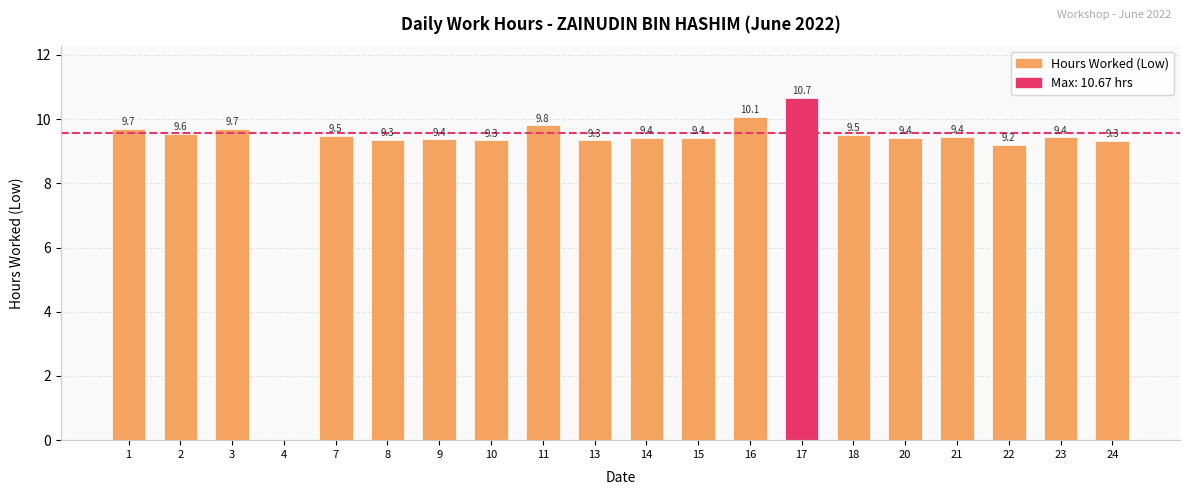

What is the change in value from 4 to 10?

+9.3